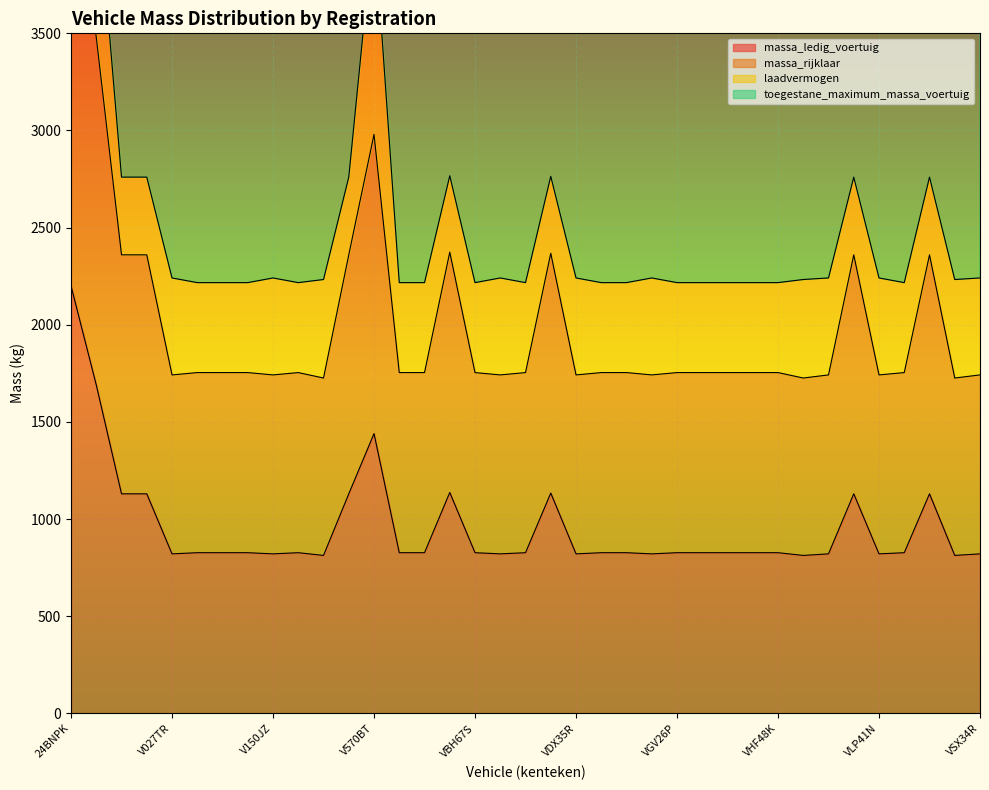

True or false: massa_ledig_voertuig has more than 0 interior local peaks.

True